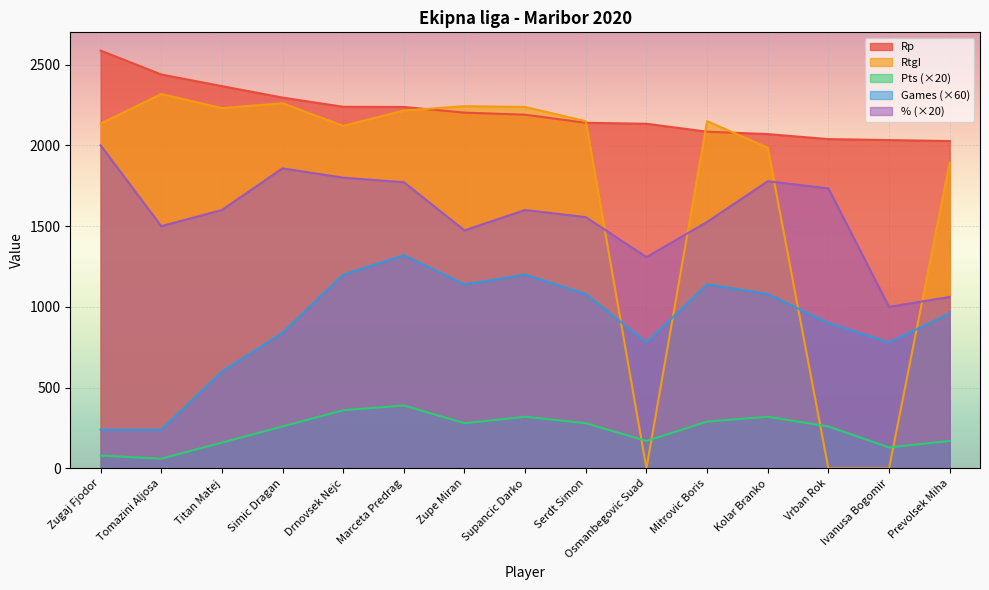

After their last crossing, which series has the higher values: RtgI or Percent?

RtgI